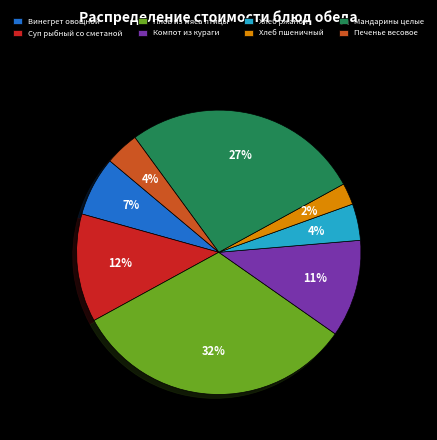

Which slice is the largest?

Плов из мяса птицы